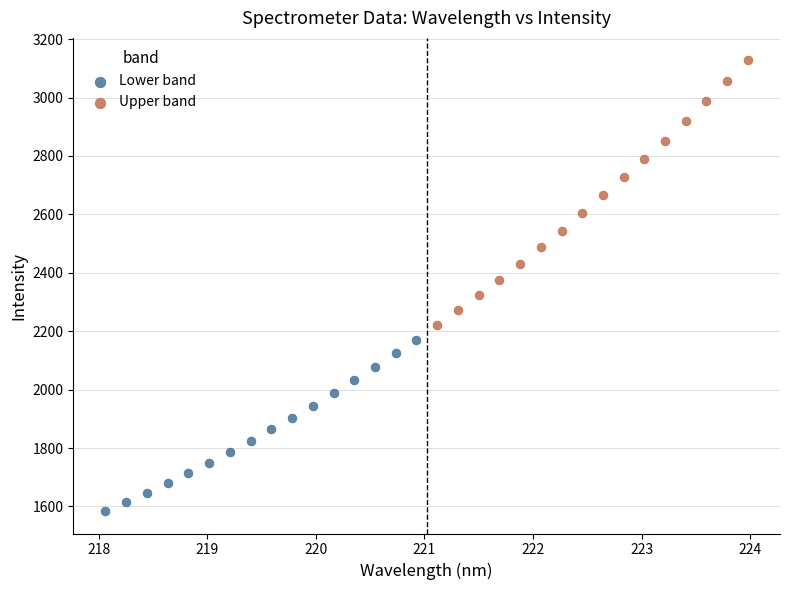

What are all the series names shown in the legend?

Lower band, Upper band